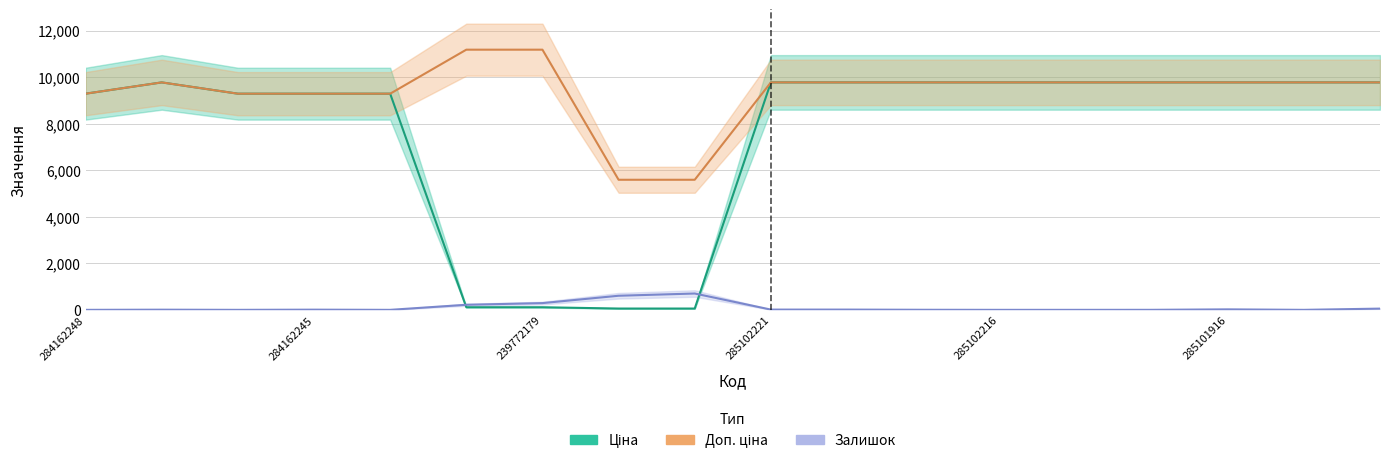

Reading left to right, list all the values displayed in this chart.

Ціна: 9290.5	9775.5	9290.5	9290.5	9290.5	111.8	111.8	55.9	55.9	9775.5	9775.5	9775.5	9775.5	9775.5	9775.5	9775.5	9775.5	9775.5
Доп. ціна: 9290.5	9775.5	9290.5	9290.5	9290.5	11182.0	11182.0	5591.0	5591.0	9775.5	9775.5	9775.5	9775.5	9775.5	9775.5	9775.5	9775.5	9775.5
Залишок: 0.0	7.0	0.0	8.0	0.0	218.0	290.0	606.0	702.0	11.0	11.0	3.0	0.0	0.0	1.0	21.0	0.0	53.0